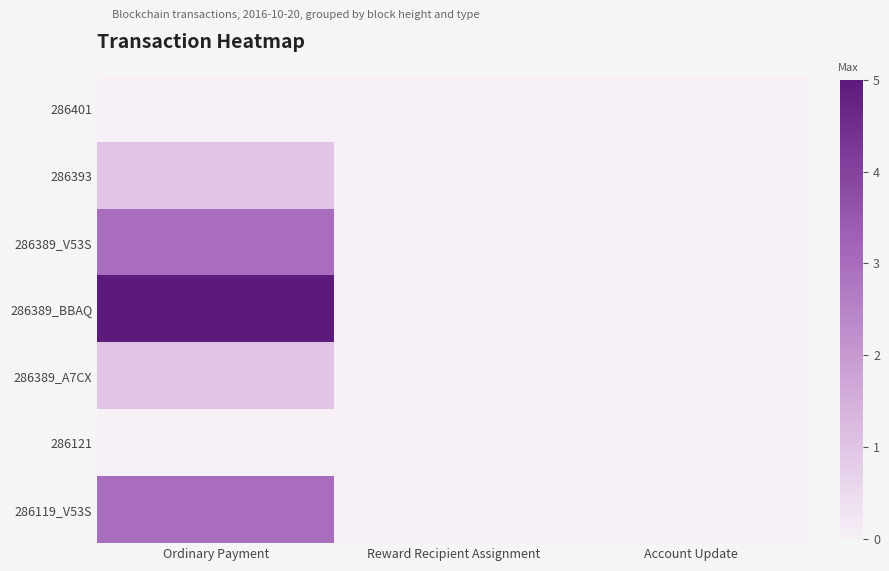

At which category does the chart reach its minimum across all series?

Ordinary Payment